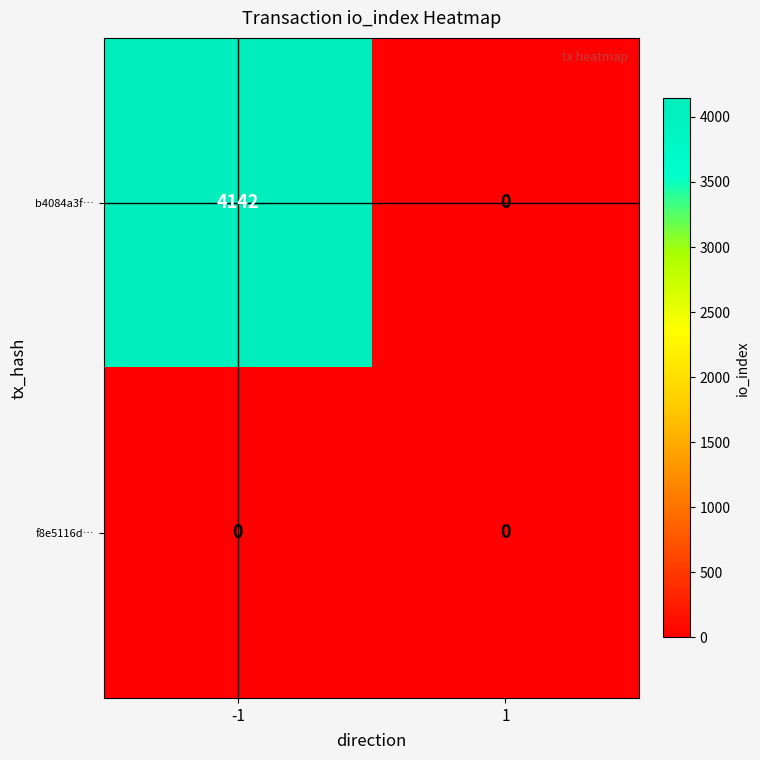

The value of b4084a3f… at 1 is -1743. True or false?

False